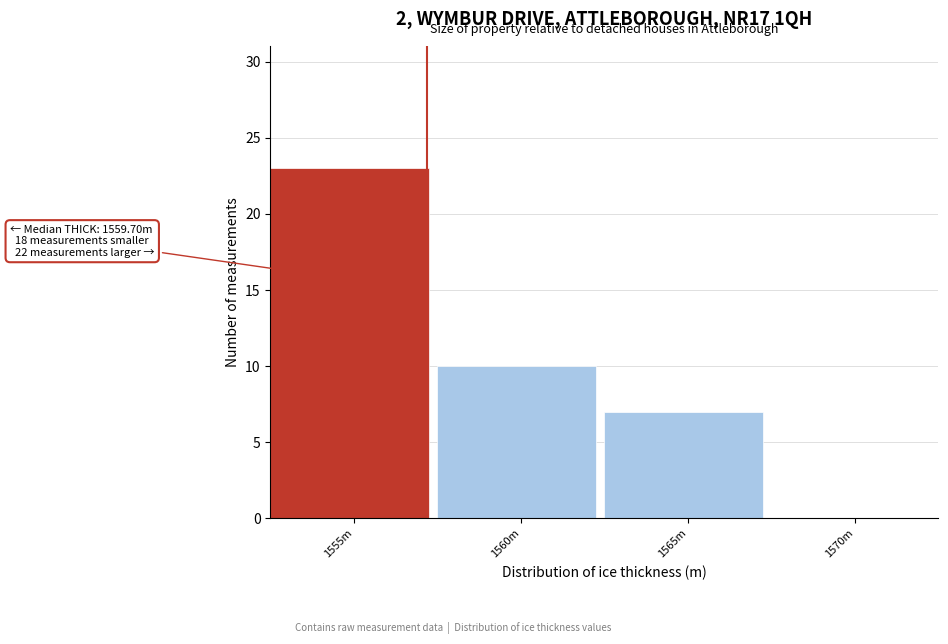

Reading left to right, transcribe all the data shown in this chart.

1555m=23	1560m=10	1565m=7	1570m=0